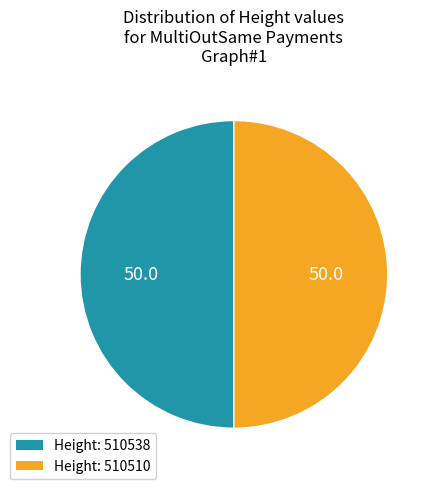

True or false: Height: 510538 accounts for 50% of the total.

True